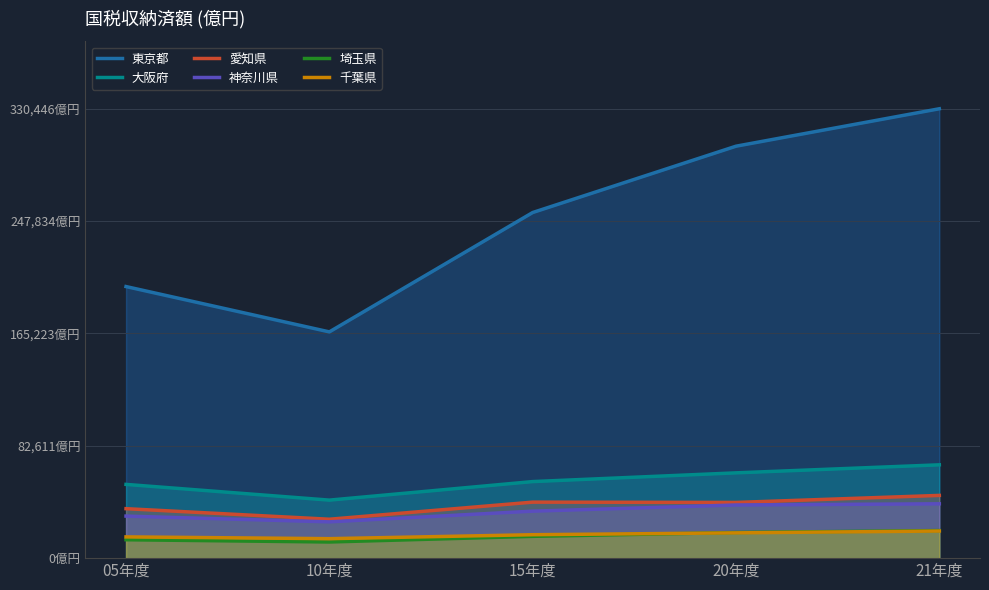

Between 10年度 and 20年度, which series saw the biggest shift?

東京都